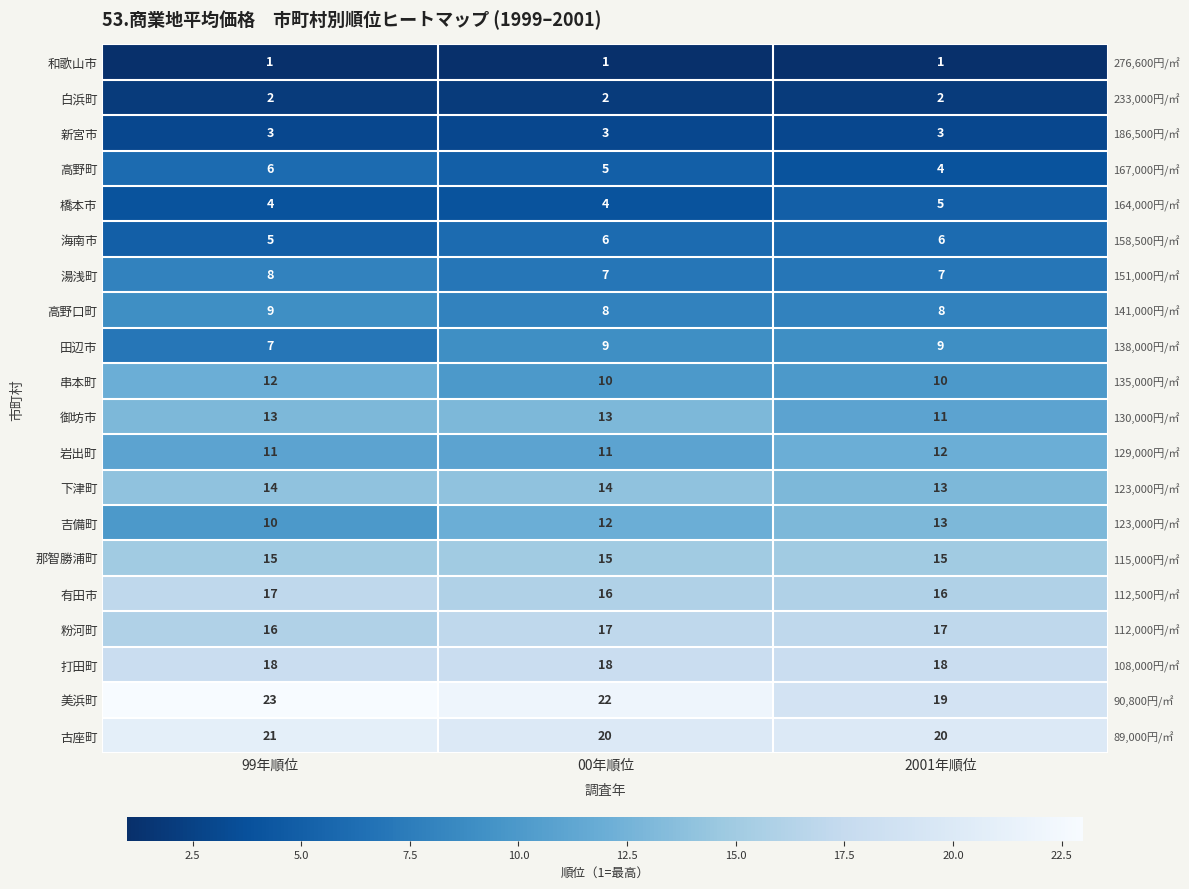

At which category does the chart reach its peak across all series?

99年順位